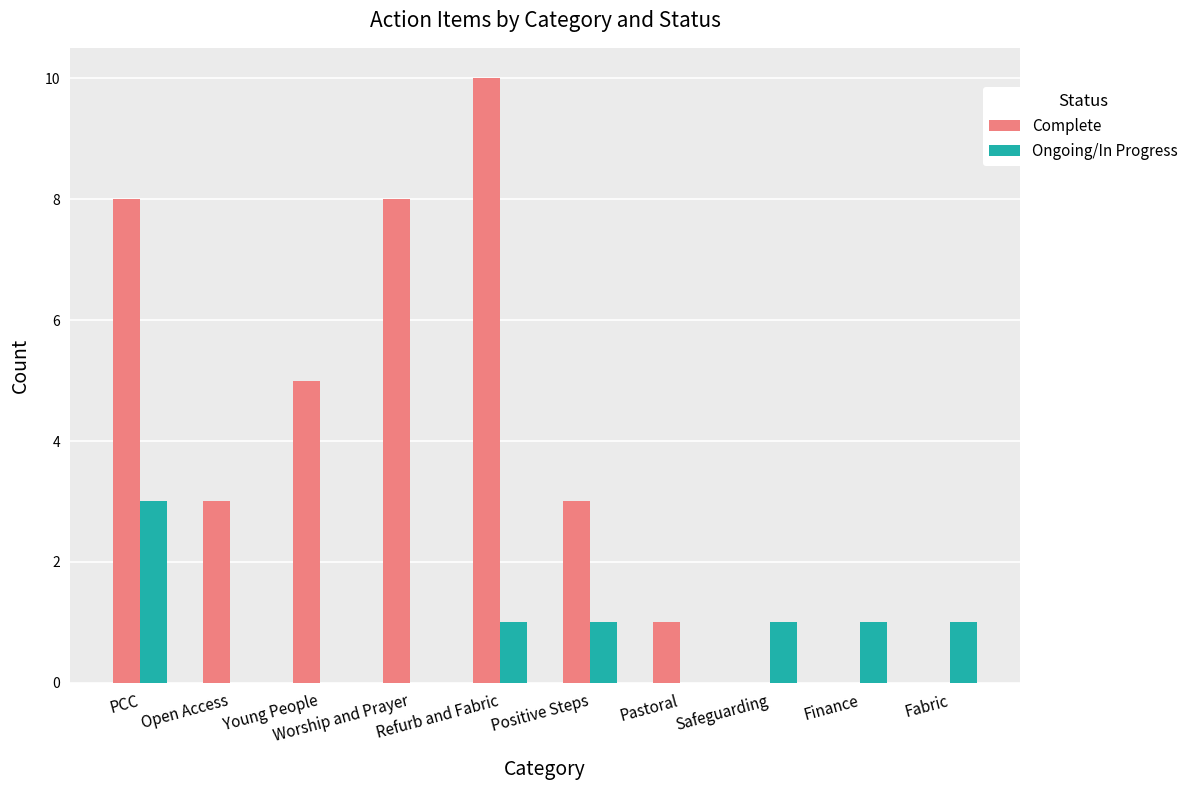

What is the total value across all series at Refurb and Fabric?

11